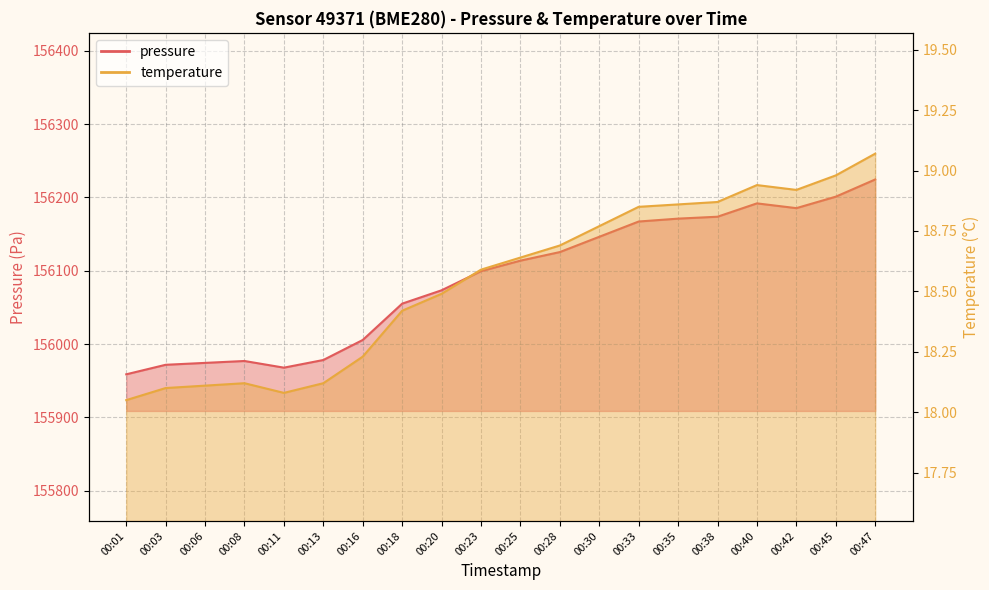

What is the sum of all temperature values?

370.9